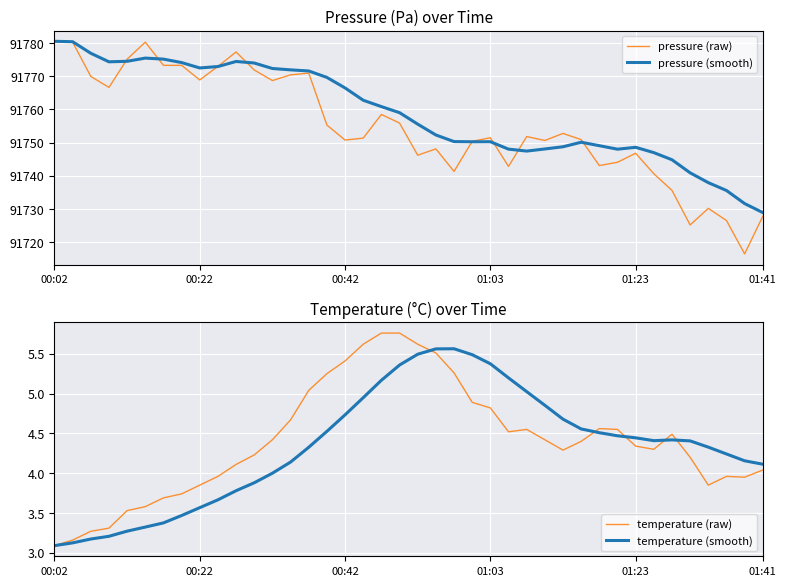

Which series has the largest total across all categories?

pressure (smooth)